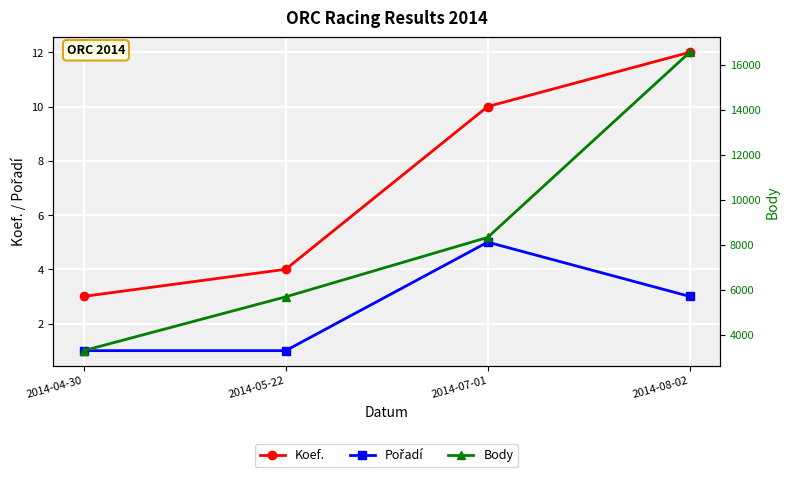

Which series has the widest spread of values?

Body